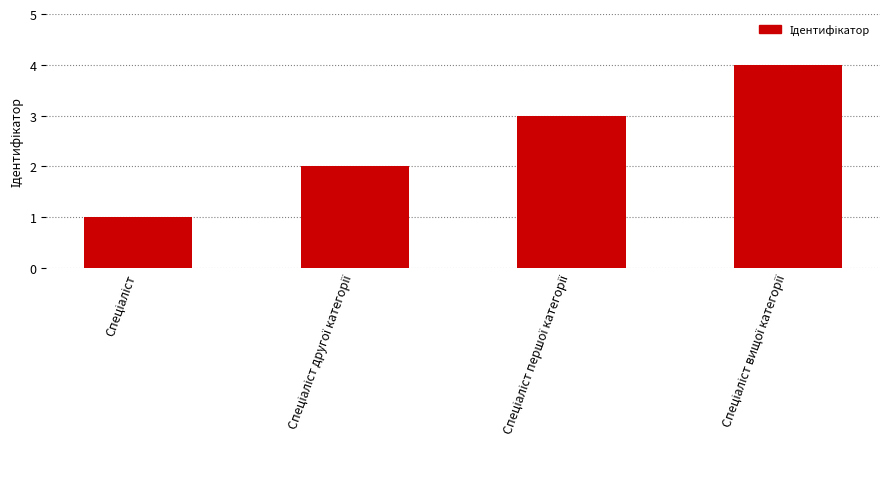

How many bars are there in total?

4